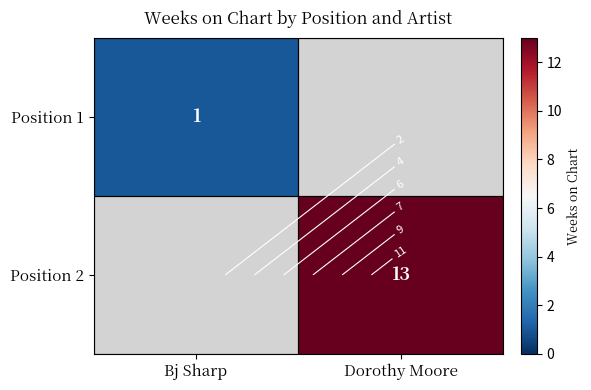

List the series in order of their overall mean, lowest first.

Position 1, Position 2